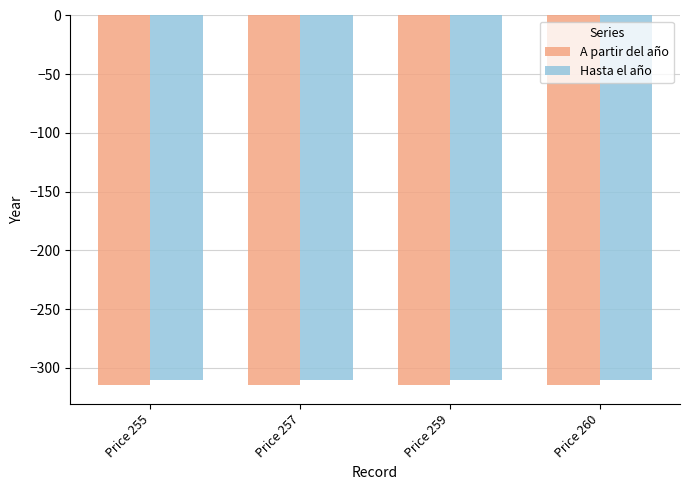

What is the average value of the Hasta el año series?

-310